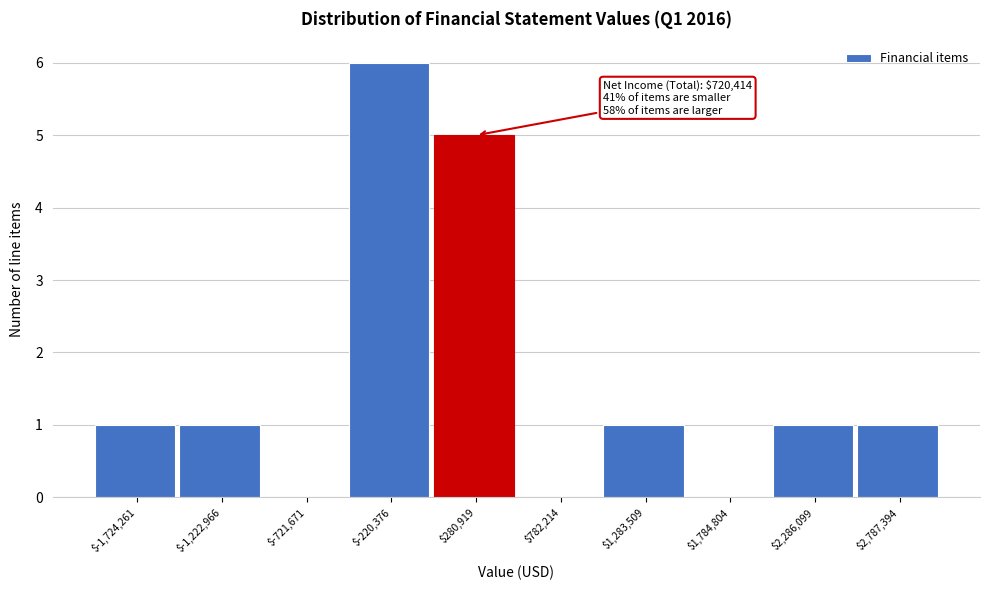

What is the maximum value shown in the chart?

6